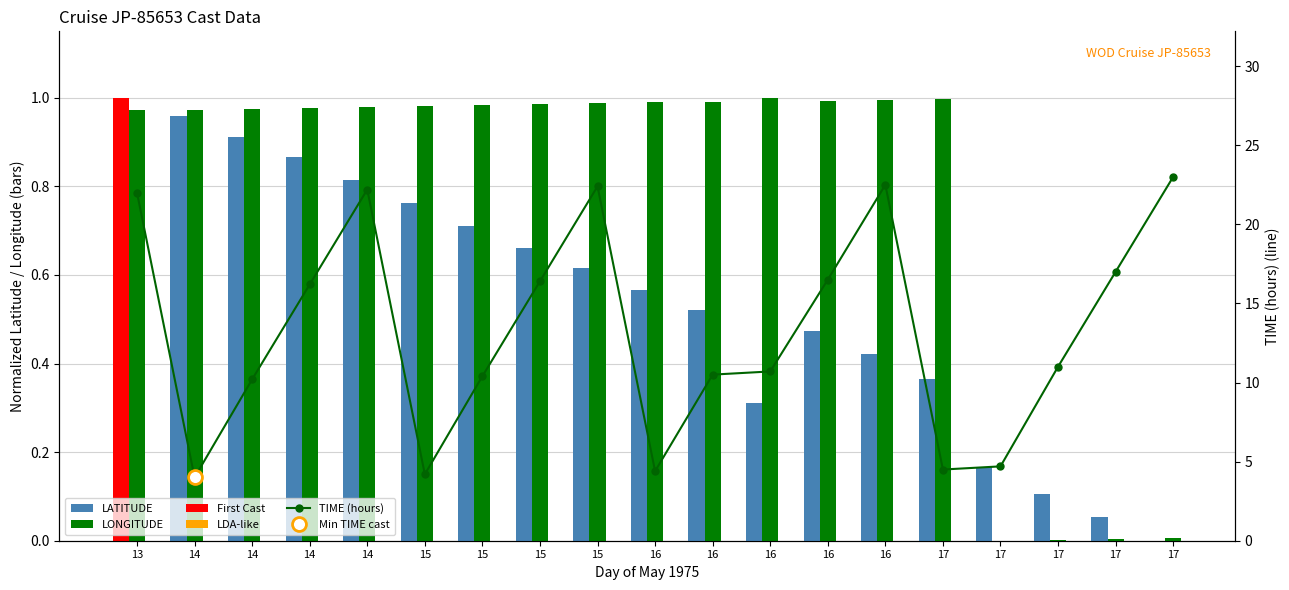

Reading right to left, extract all data points from this chart.

LATITUDE: 0.0	0.1	0.1	0.2	0.4	0.4	0.5	0.3	0.5	0.6	0.6	0.7	0.7	0.8	0.8	0.9	0.9	1.0	1.0
LONGITUDE: 0.0	0.0	0.0	0.0	1.0	1.0	1.0	1.0	1.0	1.0	1.0	1.0	1.0	1.0	1.0	1.0	1.0	1.0	1.0
TIME (hours): 23.0	17.0	11.0	4.7	4.5	22.5	16.5	10.7	10.5	4.4	22.4	16.4	10.4	4.2	22.2	16.2	10.2	4.0	22.0